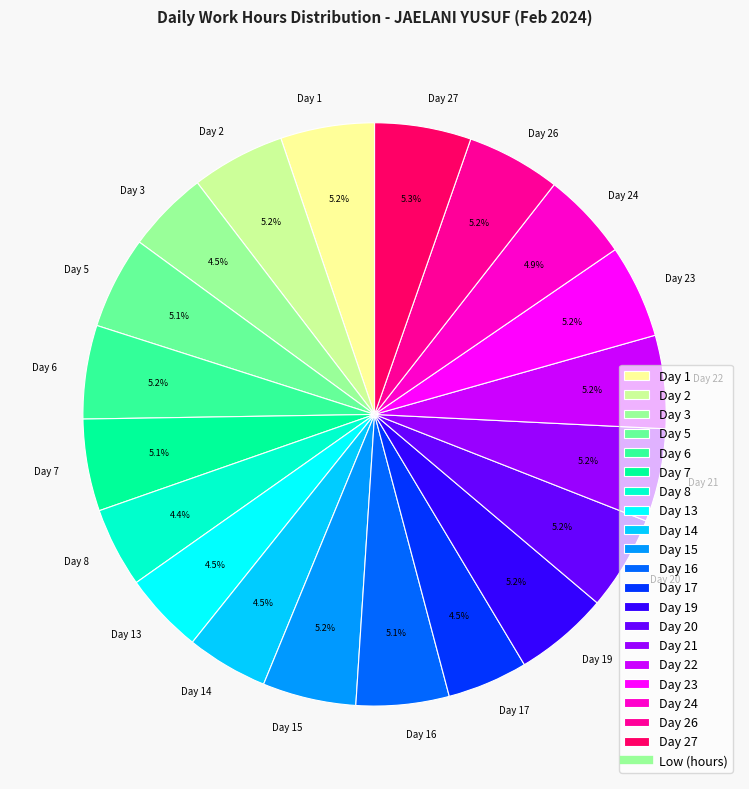

To the nearest percent, what is the difference between the largest and smallest slice percentages?

1%